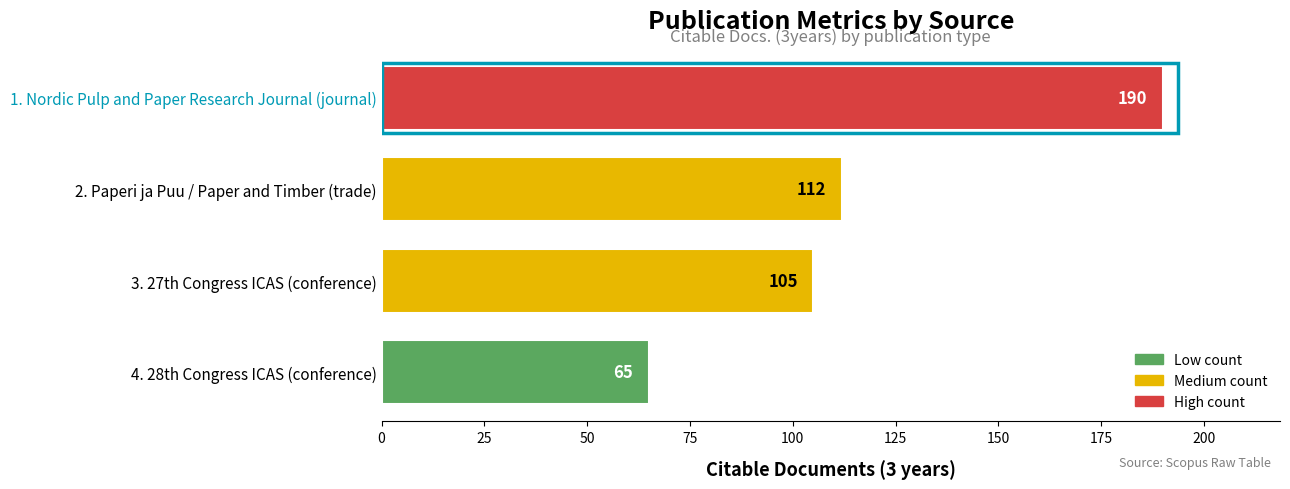

What is the smallest value displayed?

65